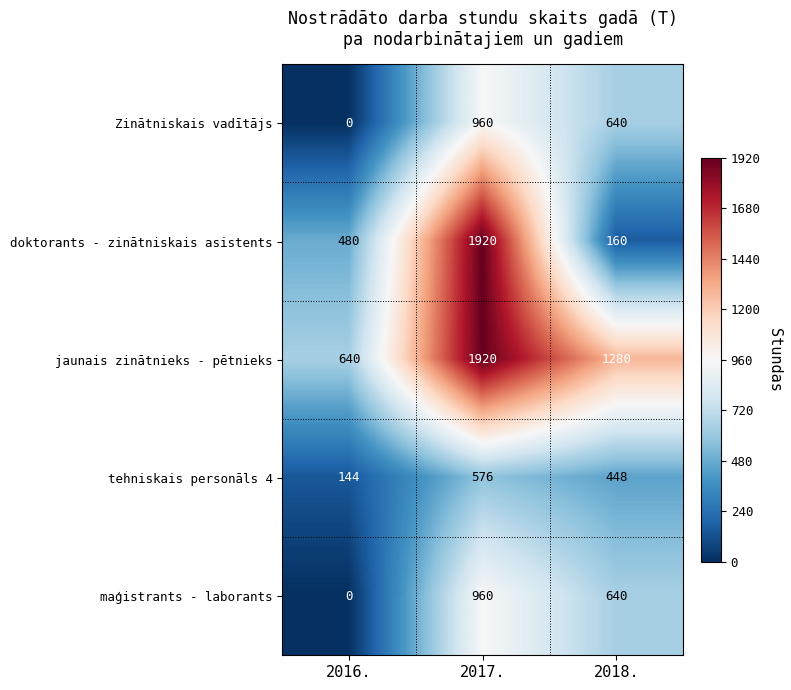

At which category does the chart reach its peak across all series?

2017.